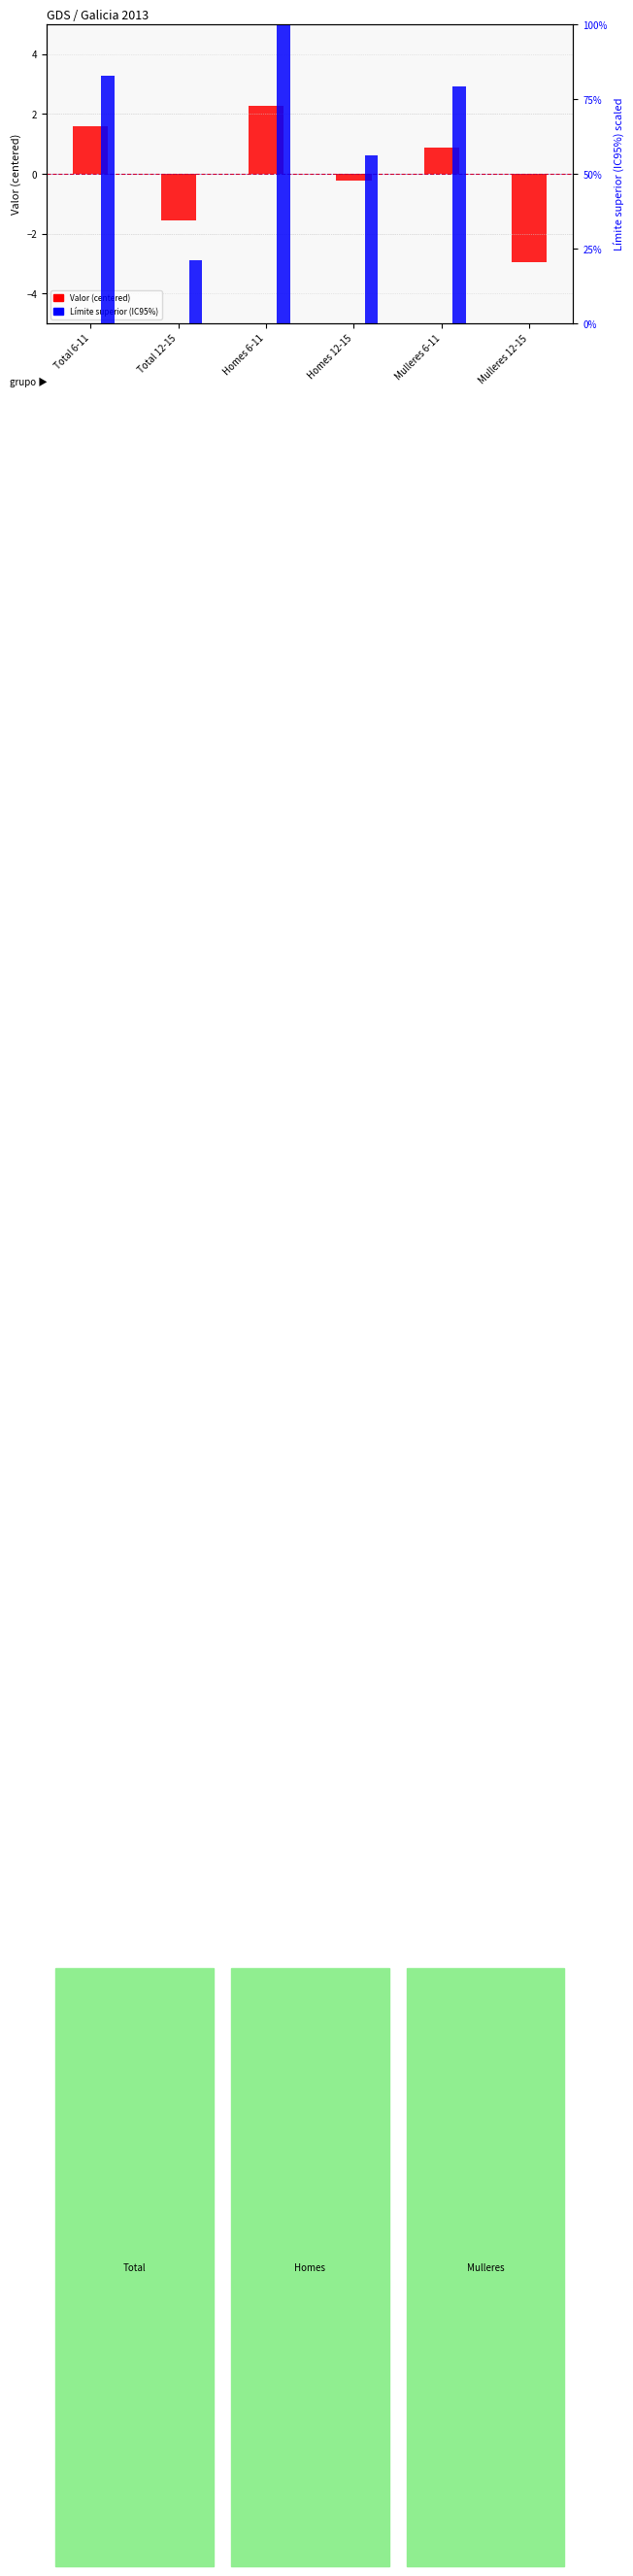

At which label does Límite superior (IC95%) first exceed 79?

Total 6-11